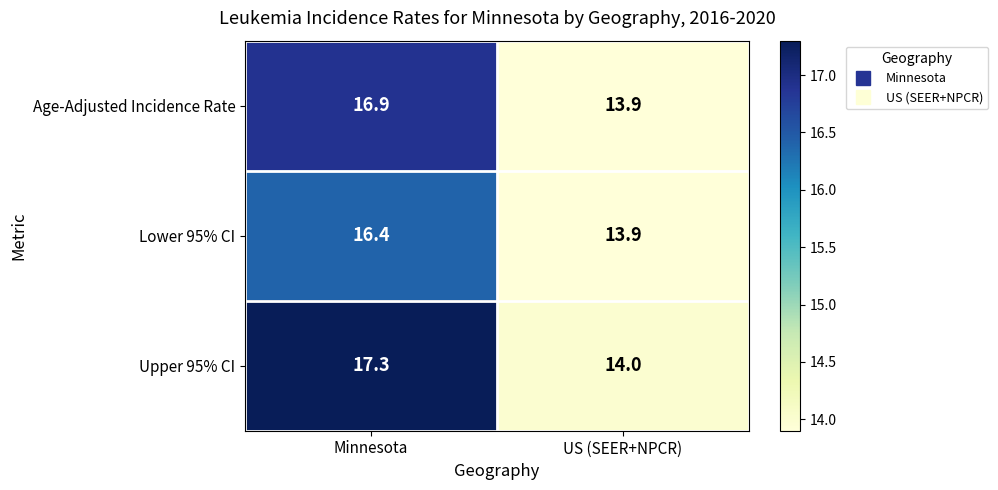

What value does the Age-Adjusted Incidence Rate series have at US (SEER+NPCR)?

13.9